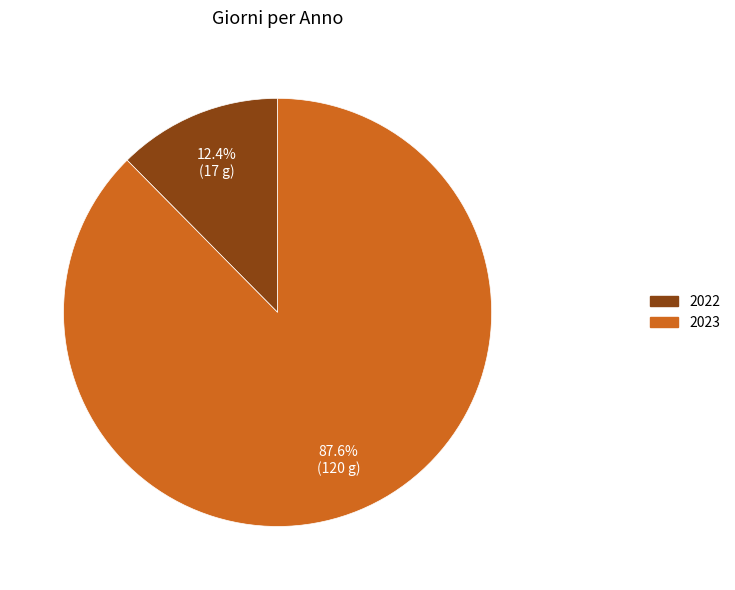

What percentage is the 2022 slice, to the nearest percent?

12%